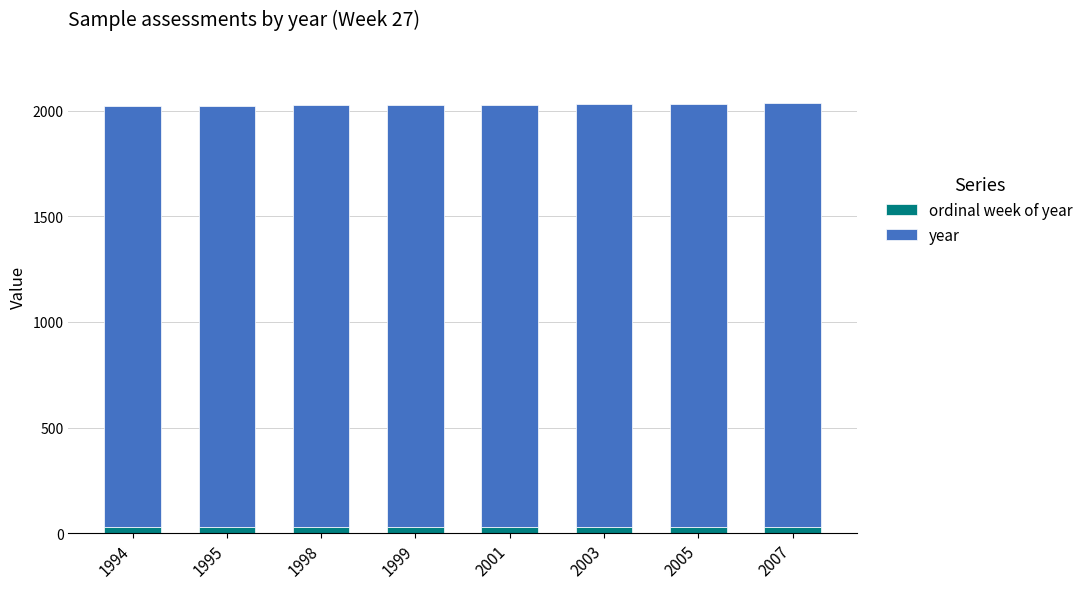

Which series has the largest range (max minus min)?

year